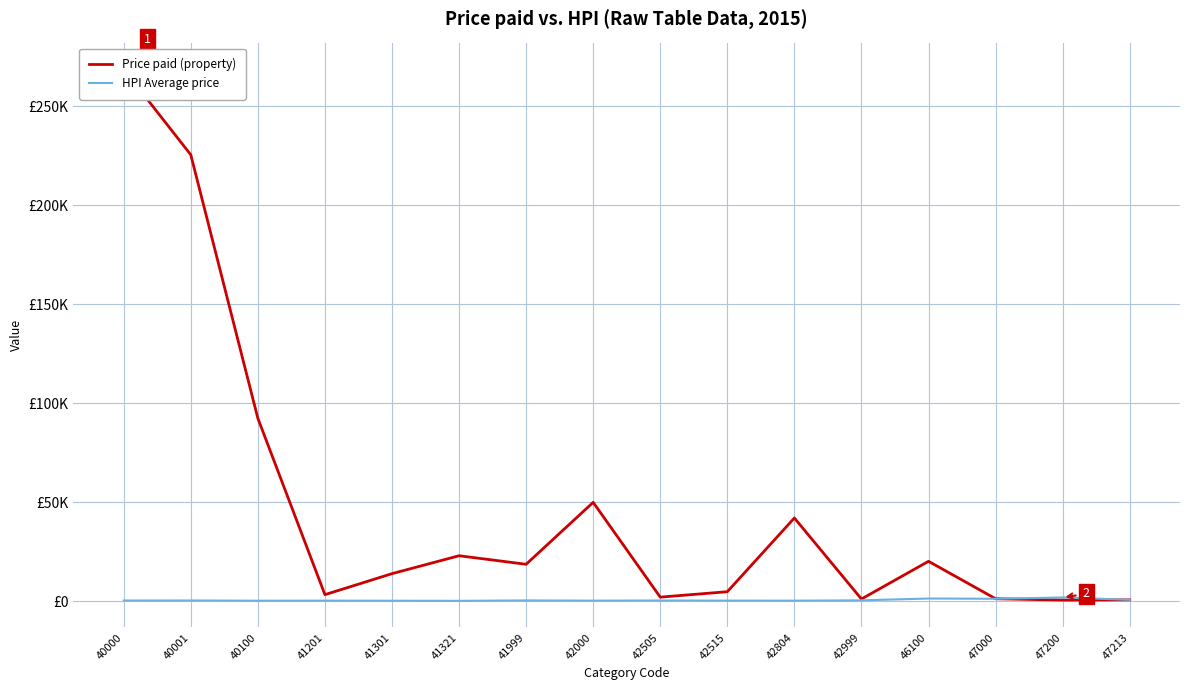

What is the value of the Price paid (property) point at the 12th from the left?

1090